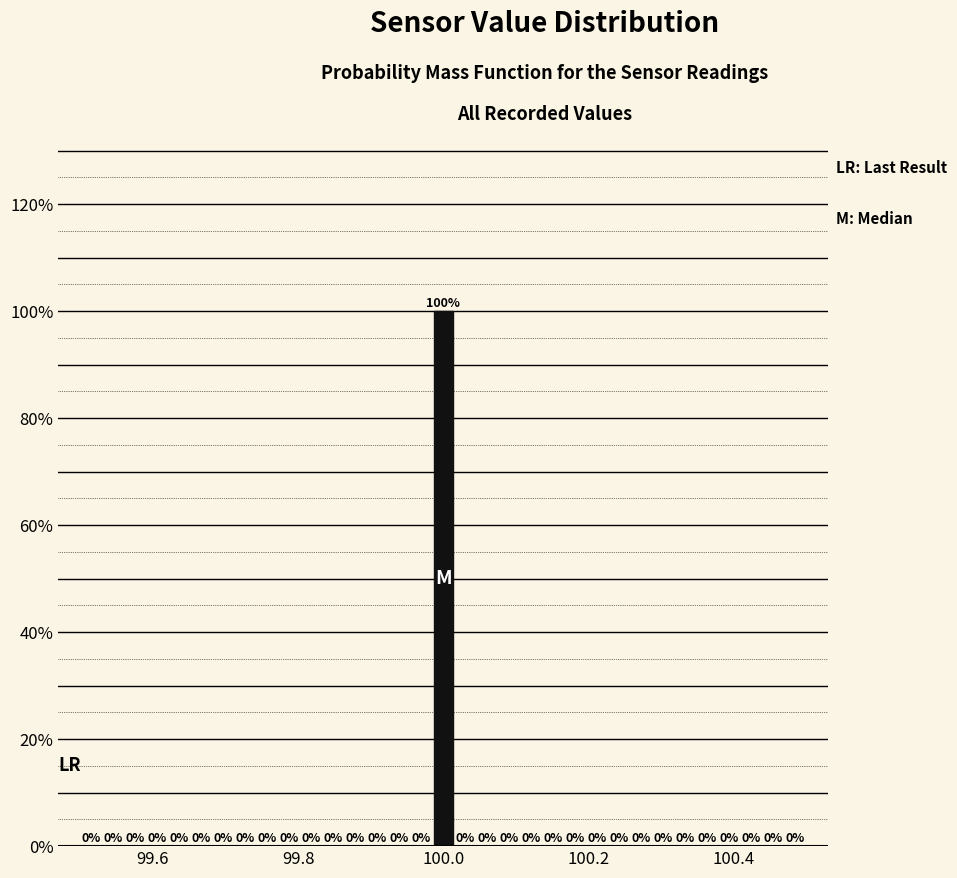

Read against the x-axis, roughly where is the centre of the tallest bar?

100.00